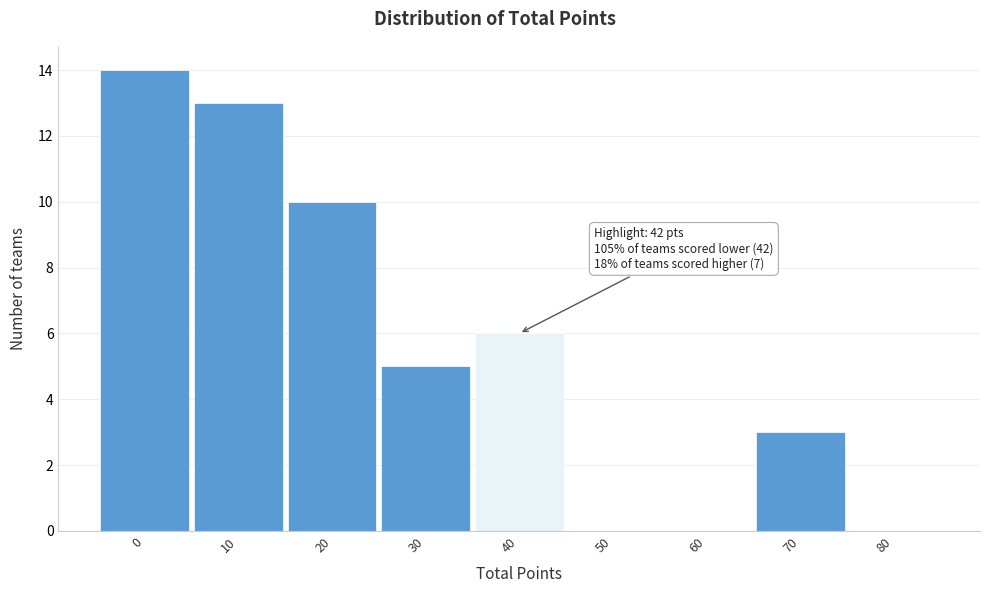

Reading left to right, list all the values displayed in this chart.

0=14	10=13	20=10	30=5	40=6	50=0	60=0	70=3	80=0